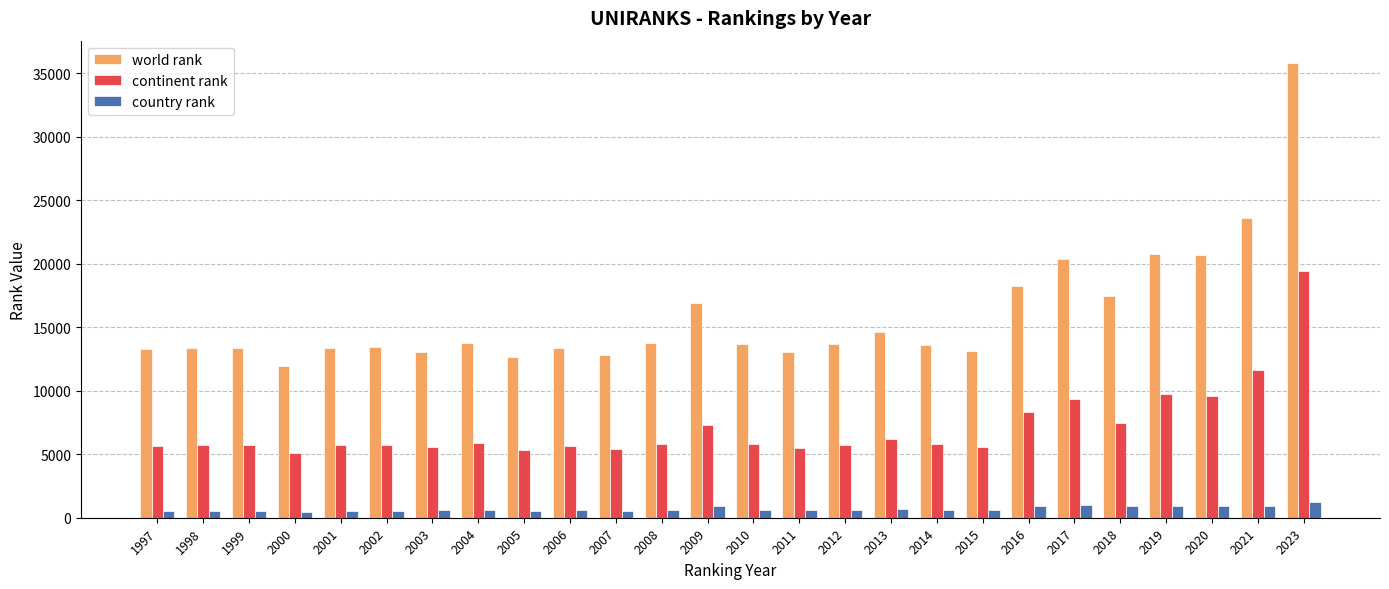

Which series has the largest total across all categories?

world rank